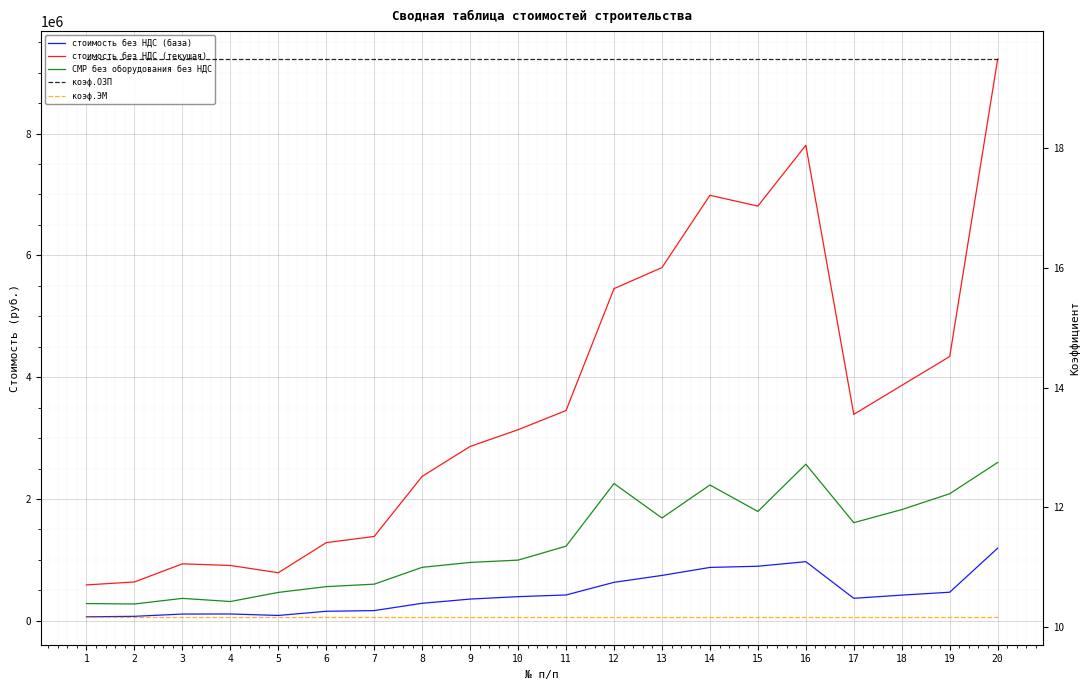

What is the greatest value displayed?

9222716.3